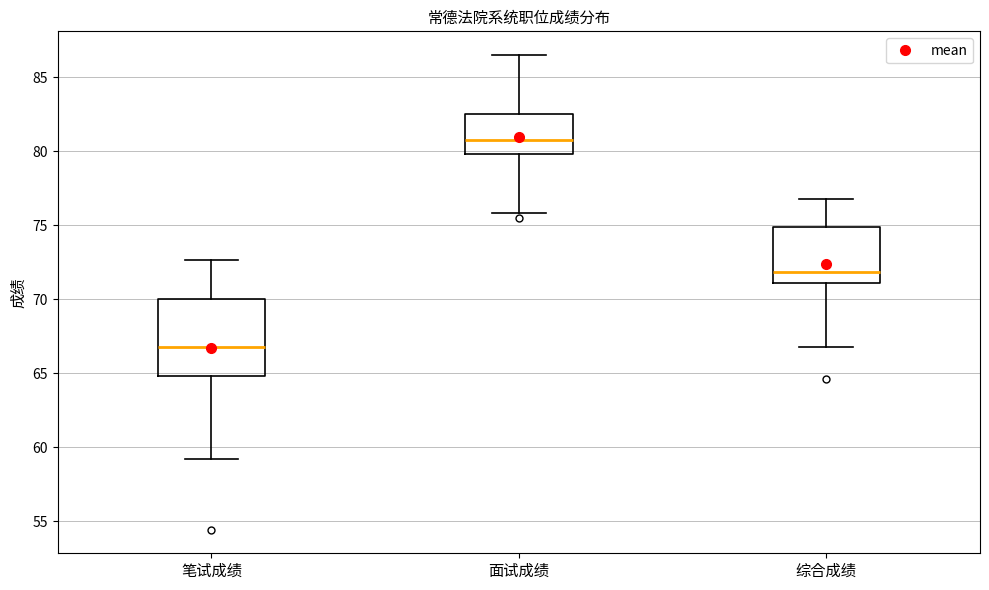

Reading left to right, read every box against the y-axis: the position of its median line, the range the box covers, and the ends of its whiskers. The values are not printed on the chart, so give them approximately, as read against the axis.

笔试成绩: median 67.0, box 65.0 to 70.0, whiskers 59.0 to 72.5
面试成绩: median 81.0, box 80.0 to 82.5, whiskers 76.0 to 86.5
综合成绩: median 72.0, box 71.0 to 75.0, whiskers 66.5 to 77.0